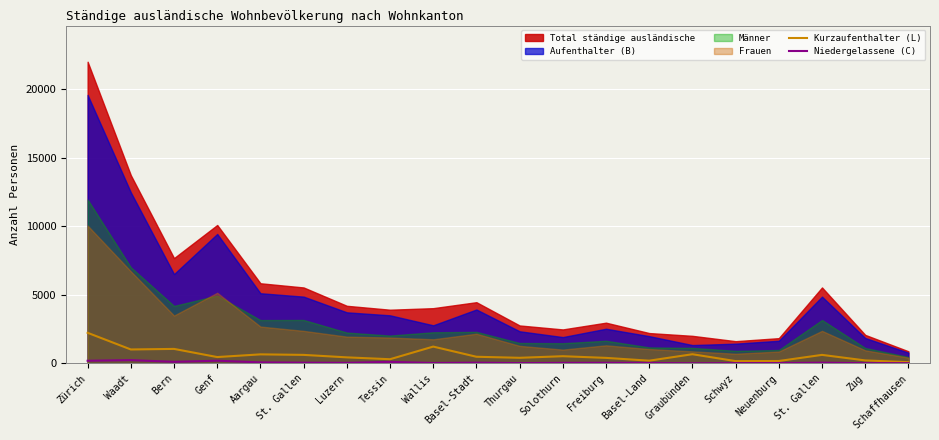

At which category does Kurzaufenthalter (L) reach its first local valley?

Waadt